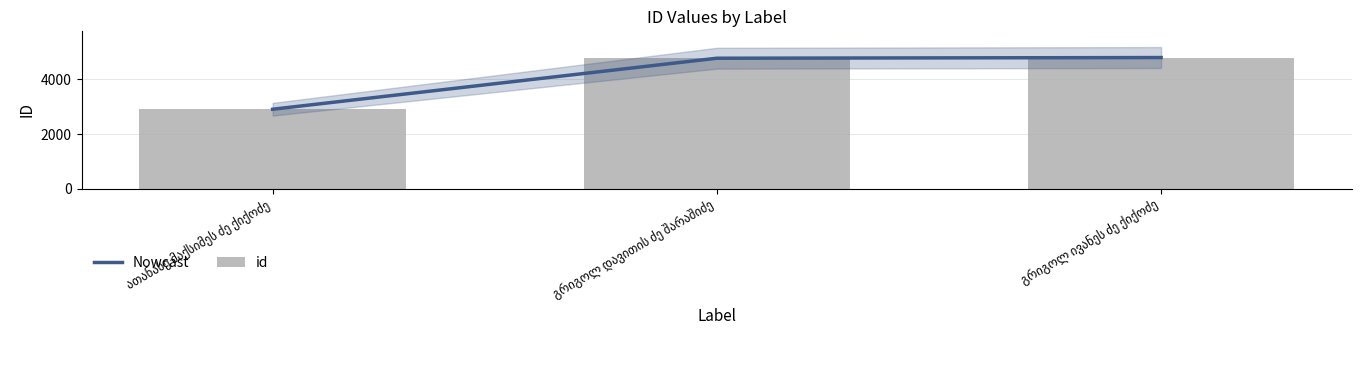

How many data points does each series have?

3